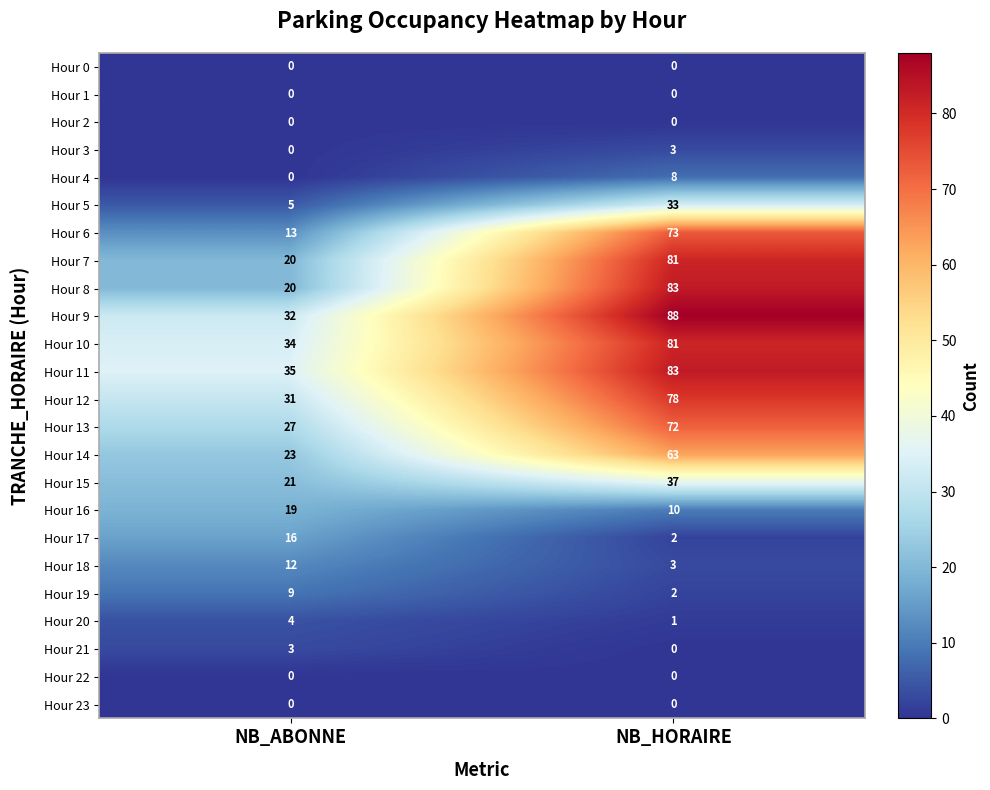

What is the spread (max minus min) of values at NB_HORAIRE?

88